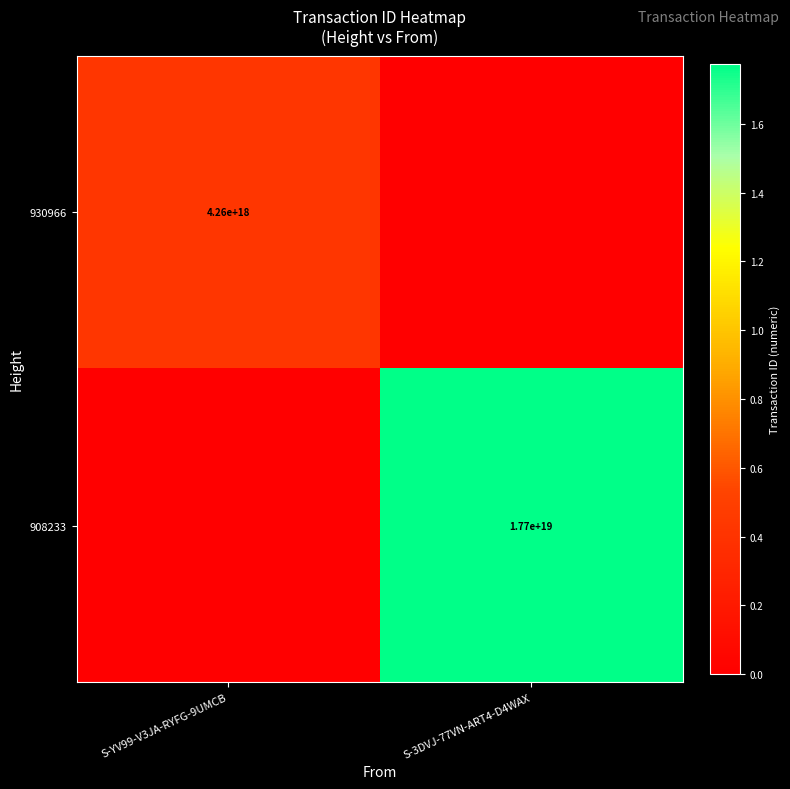

What is the spread (max minus min) of values at S-YV99-V3JA-RYFG-9UMCB?

4263985572856089600